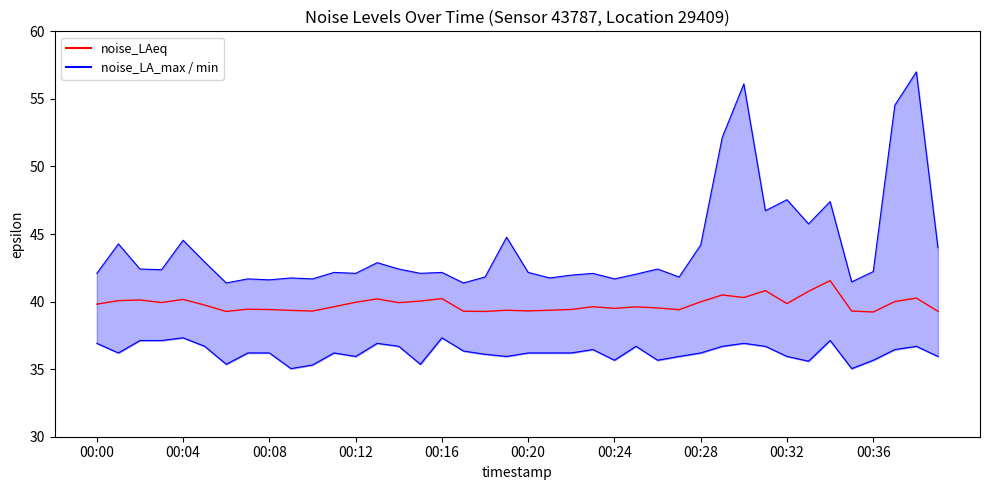

What is the difference between the highest and lowest values at 26?

6.8